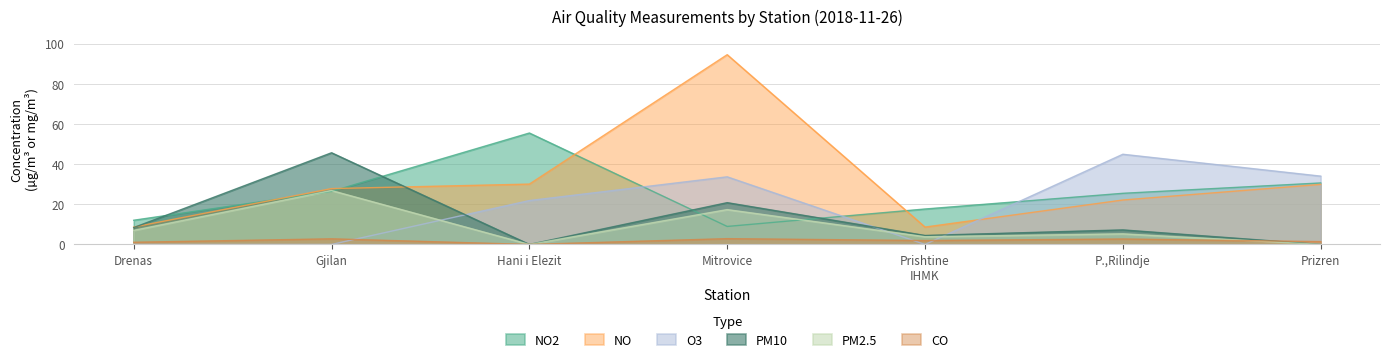

Reading left to right, extract all data points from this chart.

NO2: 12.0	26.4	55.5	9.0	17.6	25.5	30.6
NO: 8.7	27.8	30.0	94.5	8.6	22.1	29.9
CO: 1.1	2.8	0.0	2.9	2.0	2.7	1.4
PM10: 8.4	45.6	0.0	20.8	4.5	7.2	0.0
PM2.5: 7.0	26.8	0.0	17.3	3.9	5.3	0.0
O3: 0.0	0.0	21.9	33.7	0.0	44.9	34.0